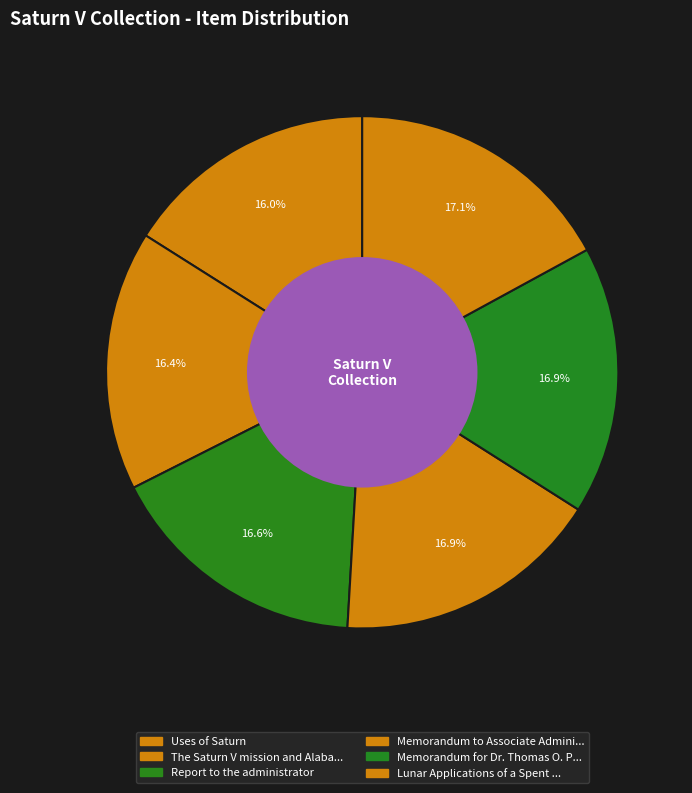

Which category has the biggest portion of the pie?

Lunar Applications of a Spent S-IVB/IU